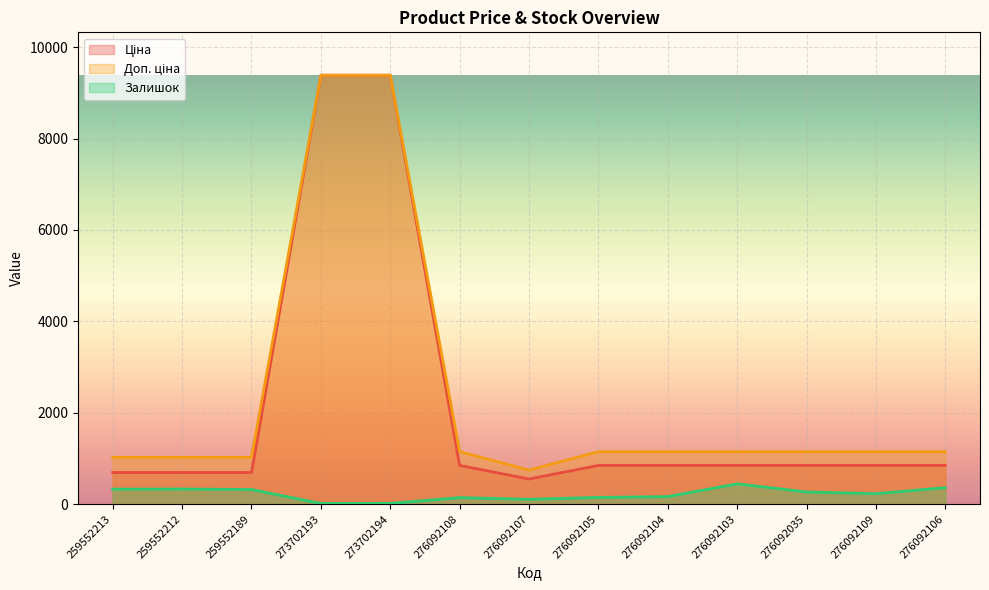

What is the sum of the Залишок values at 276092103 and 259552212?

779.0